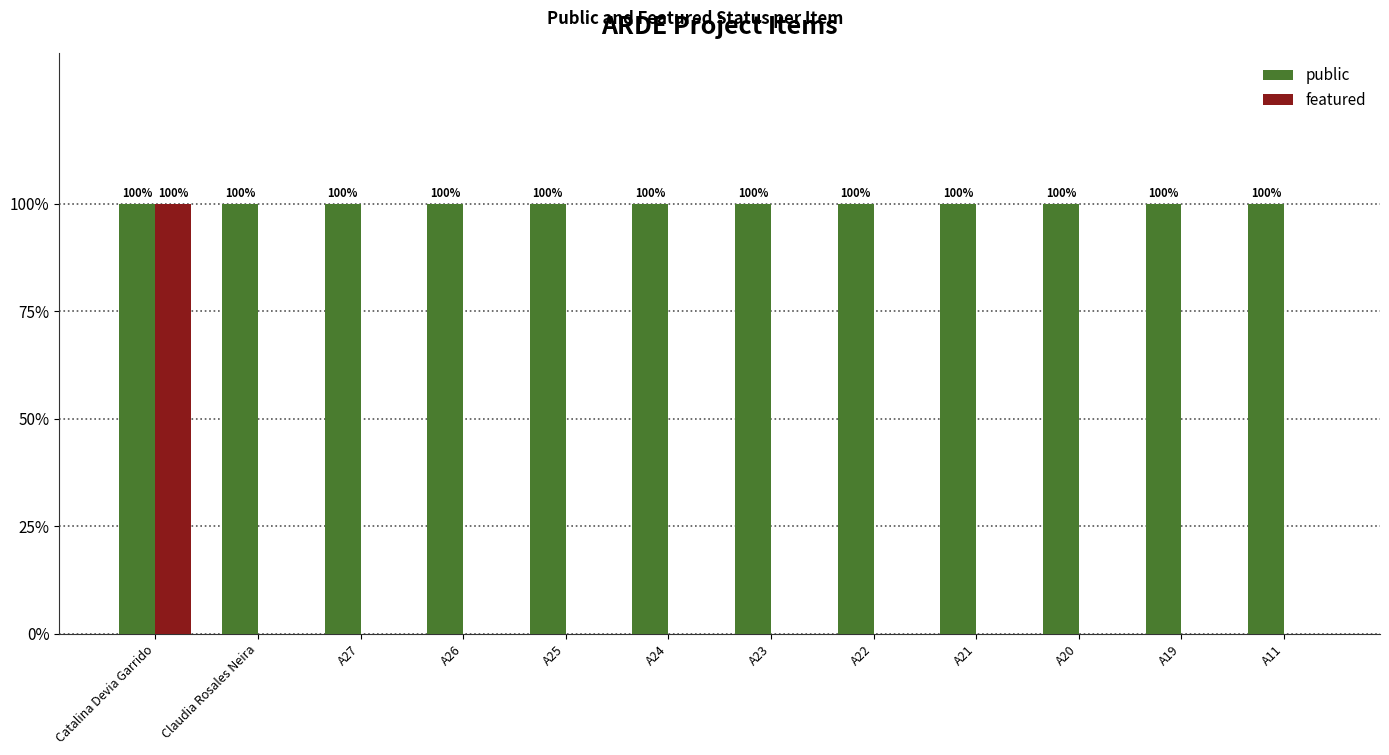

Which series has the largest total across all categories?

public